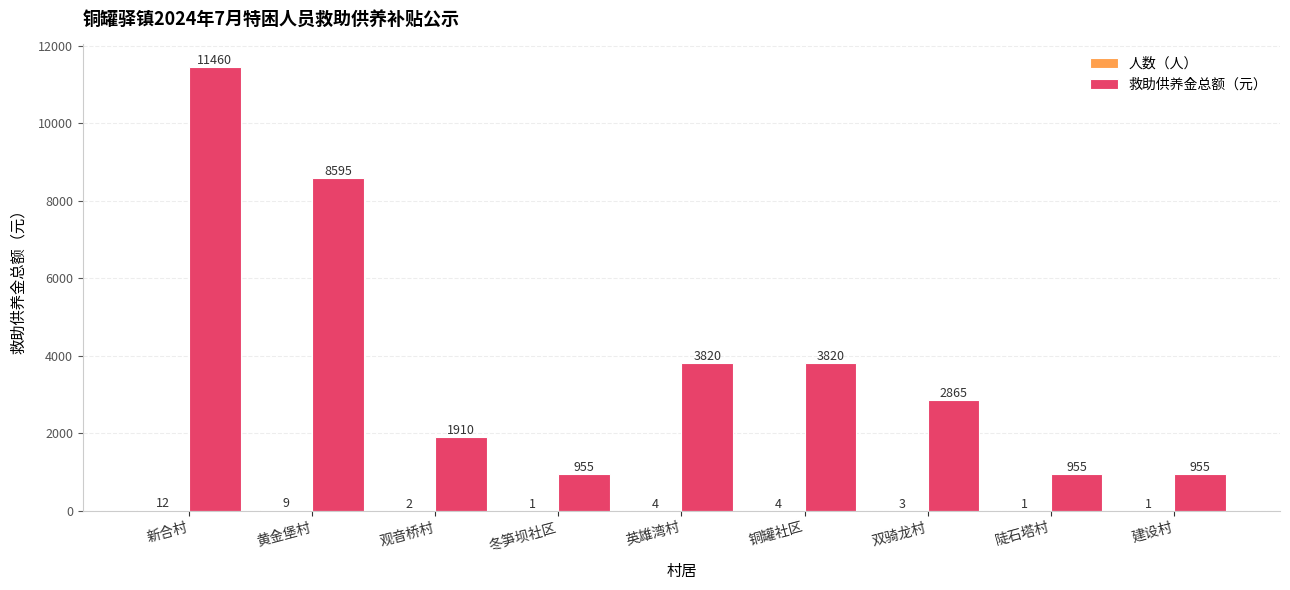

What is the sum of all 救助供养金总额（元） values?

35335